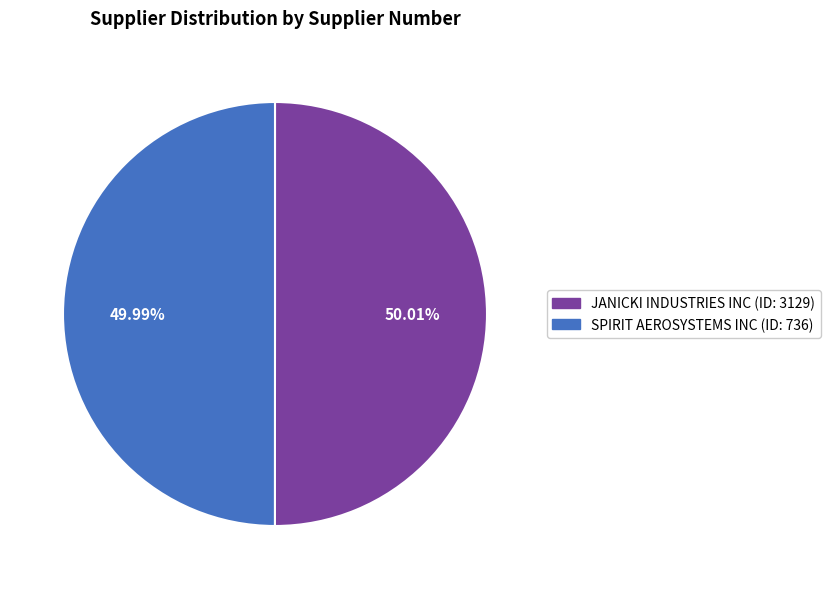

Approximately how many times larger is the value at SPIRIT AEROSYSTEMS INC compared to JANICKI INDUSTRIES INC?

1.0